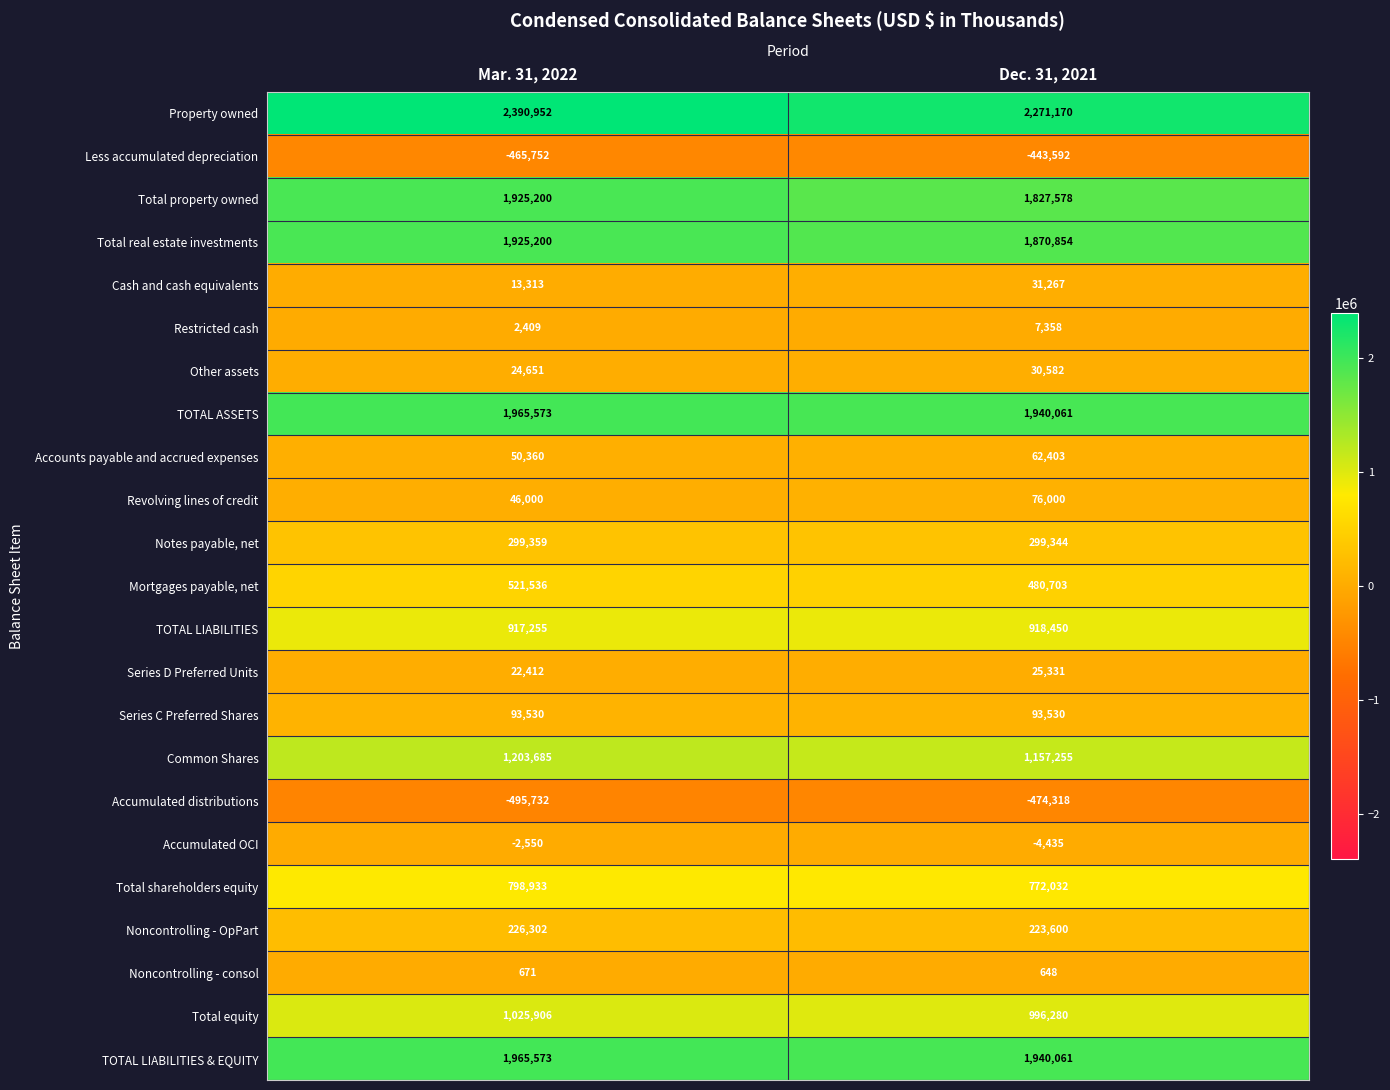

What is the maximum value shown in the chart?

2390952